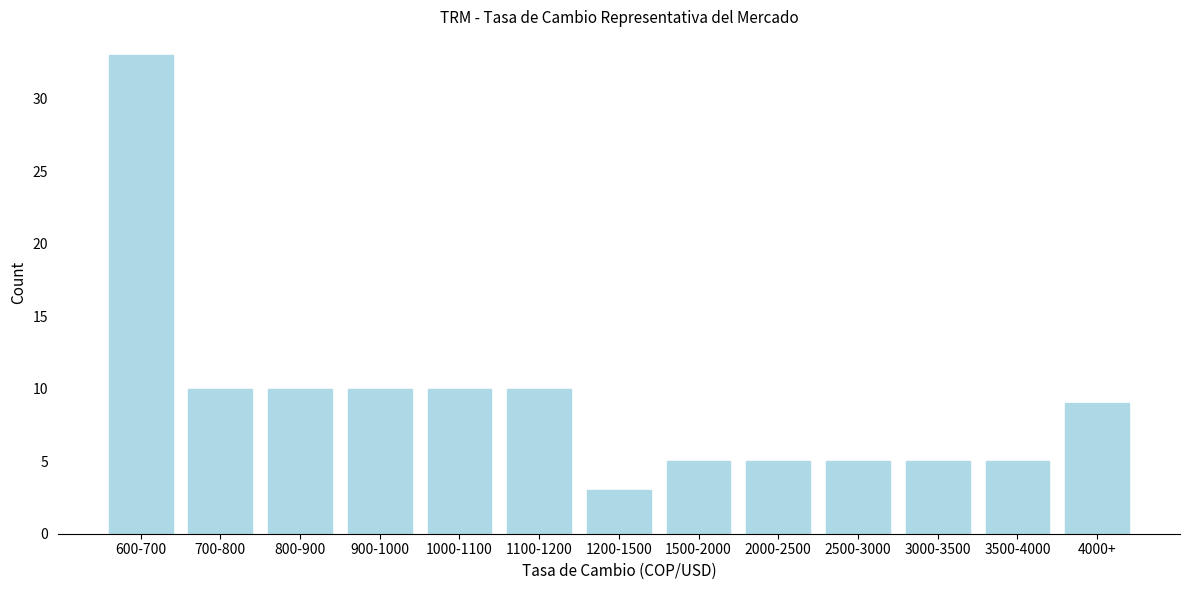

Reading left to right, list all the values displayed in this chart.

600-700=33	700-800=10	800-900=10	900-1000=10	1000-1100=10	1100-1200=10	1200-1500=3	1500-2000=5	2000-2500=5	2500-3000=5	3000-3500=5	3500-4000=5	4000+=9